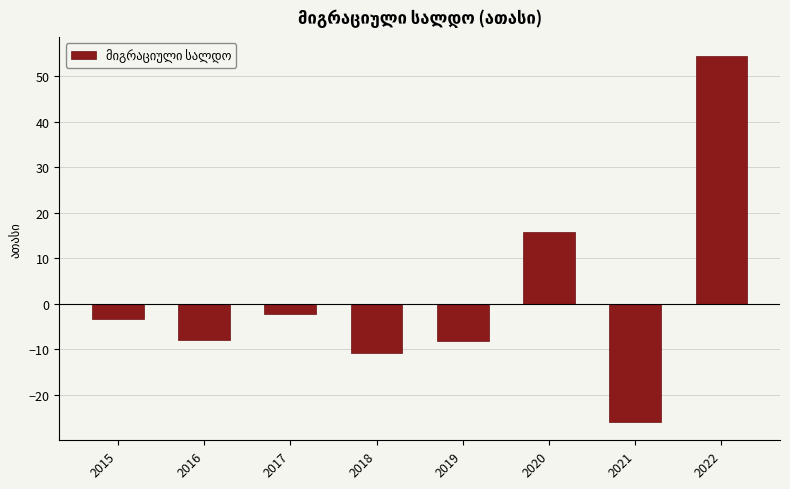

The chart shows a value of -8.2 at 2019. True or false?

True